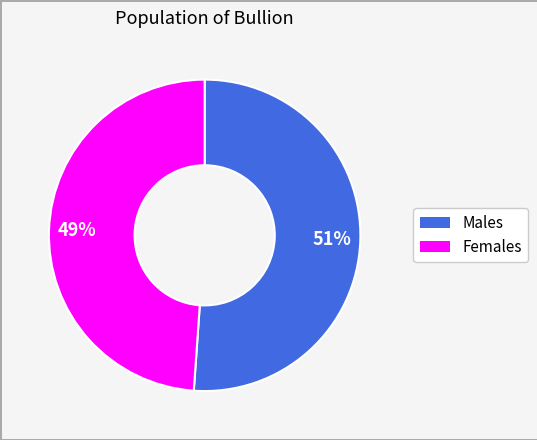

To the nearest percent, what is the average slice percentage?

50%